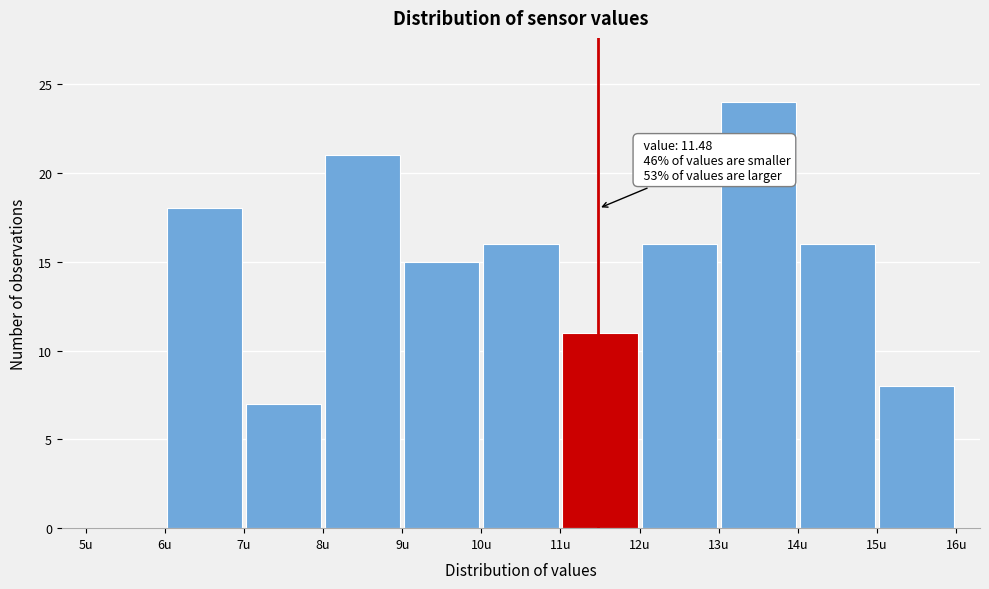

Over which range of the x-axis is the bar tallest?

13 to 14